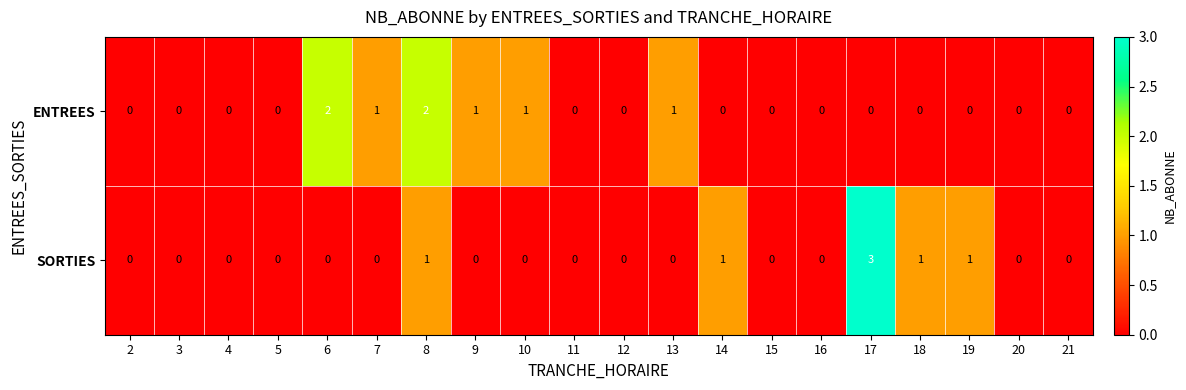

How many data points does each series have?

20